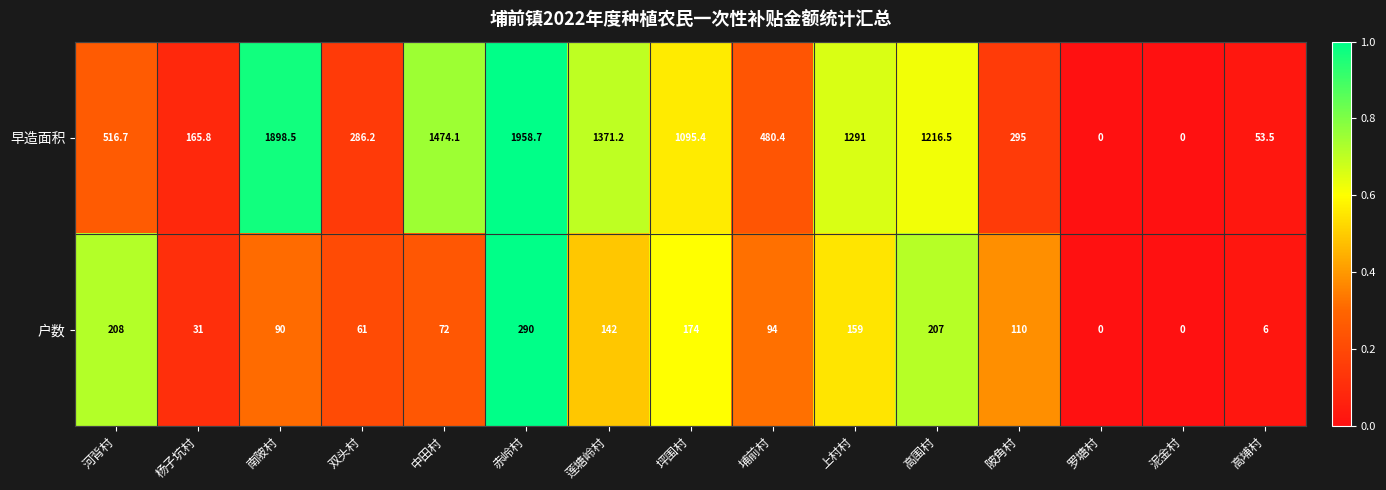

Which series has the largest range (max minus min)?

早造面积